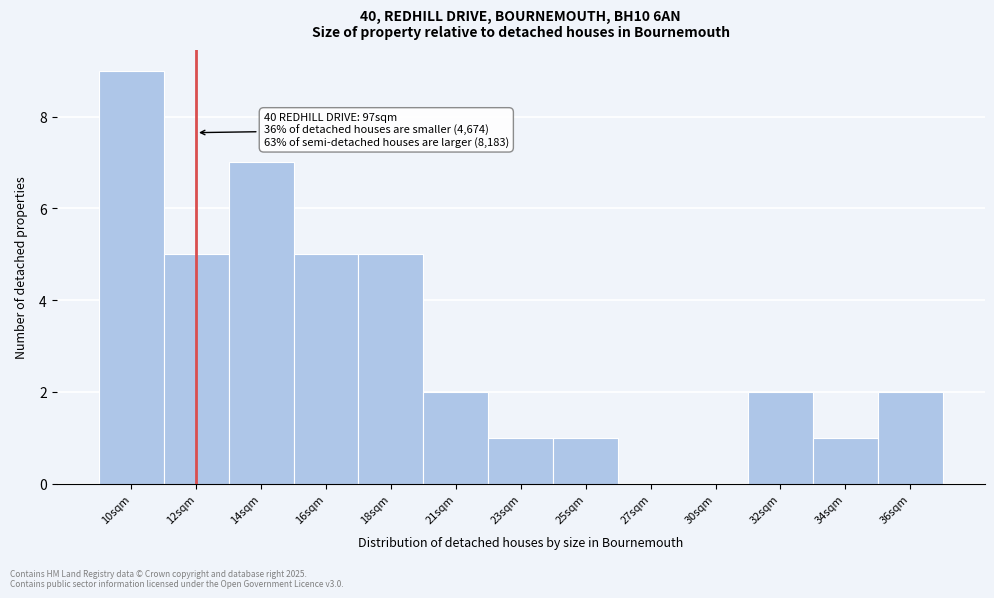

Reading left to right, transcribe all the data shown in this chart.

10sqm=9	12sqm=5	14sqm=7	16sqm=5	18sqm=5	21sqm=2	23sqm=1	25sqm=1	27sqm=0	30sqm=0	32sqm=2	34sqm=1	36sqm=2